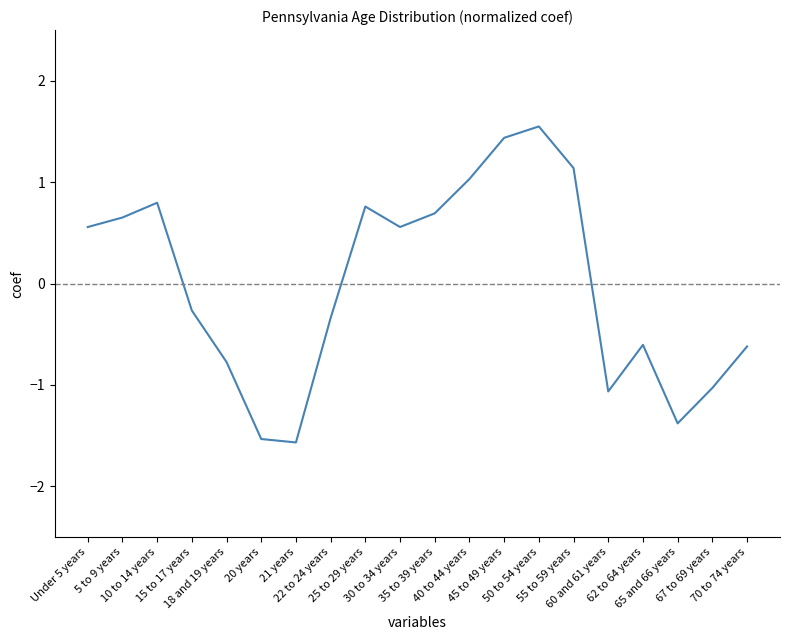

What is the minimum value shown in the chart?

-1.6